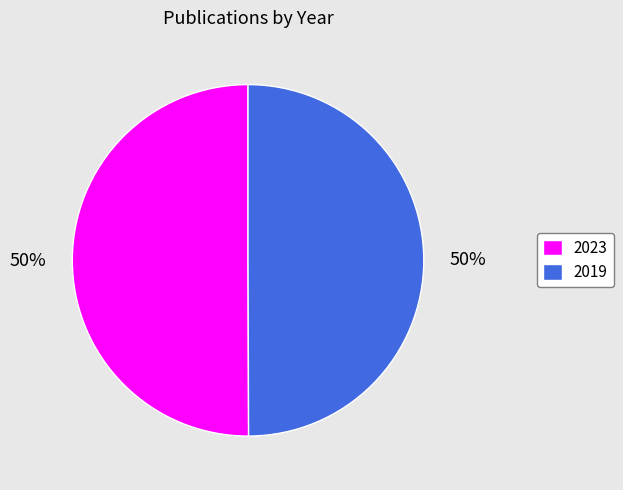

True or false: 2019 accounts for 50% of the total.

True